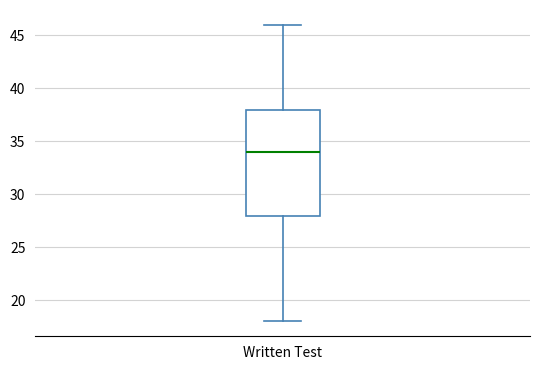

Read this box plot against the y-axis: the position of the median line, the range covered by the box, and the ends of both whiskers. The values are not printed on the chart, so give them approximately, as read against the axis.

median 34, box 28 to 38, whiskers 18 to 46